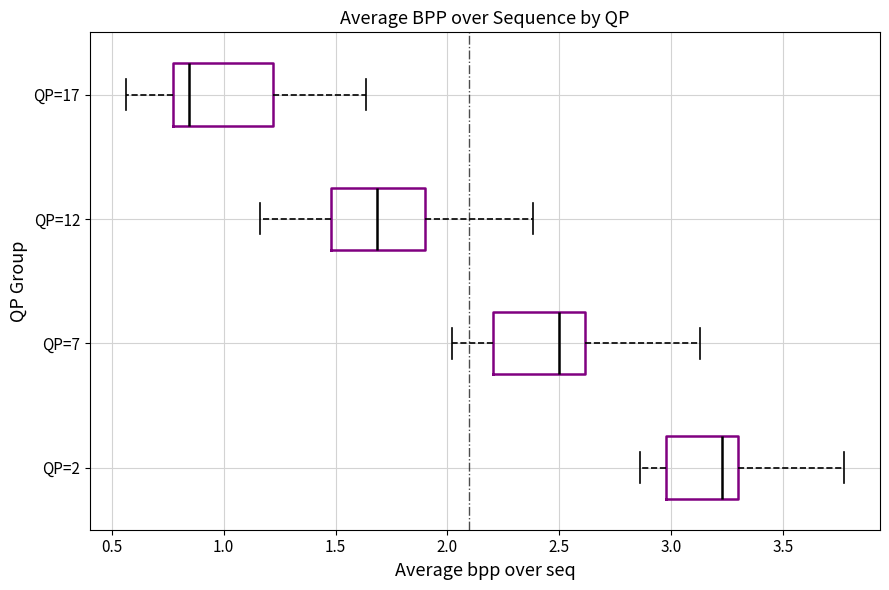

Where does the left whisker of the box for QP=17 end on the x-axis? The values are not printed on the chart, so give them approximately, as read against the axis.

0.55